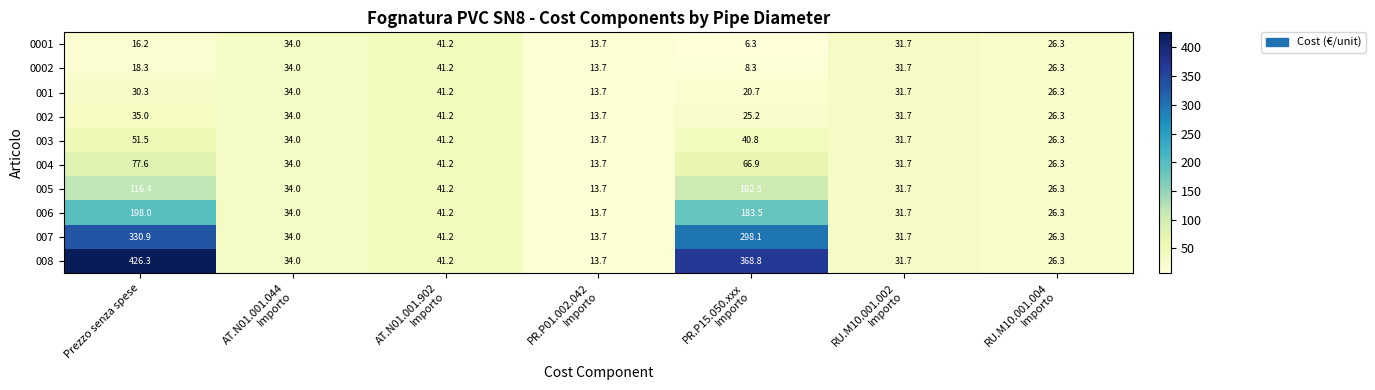

Which series has the largest total across all categories?

008